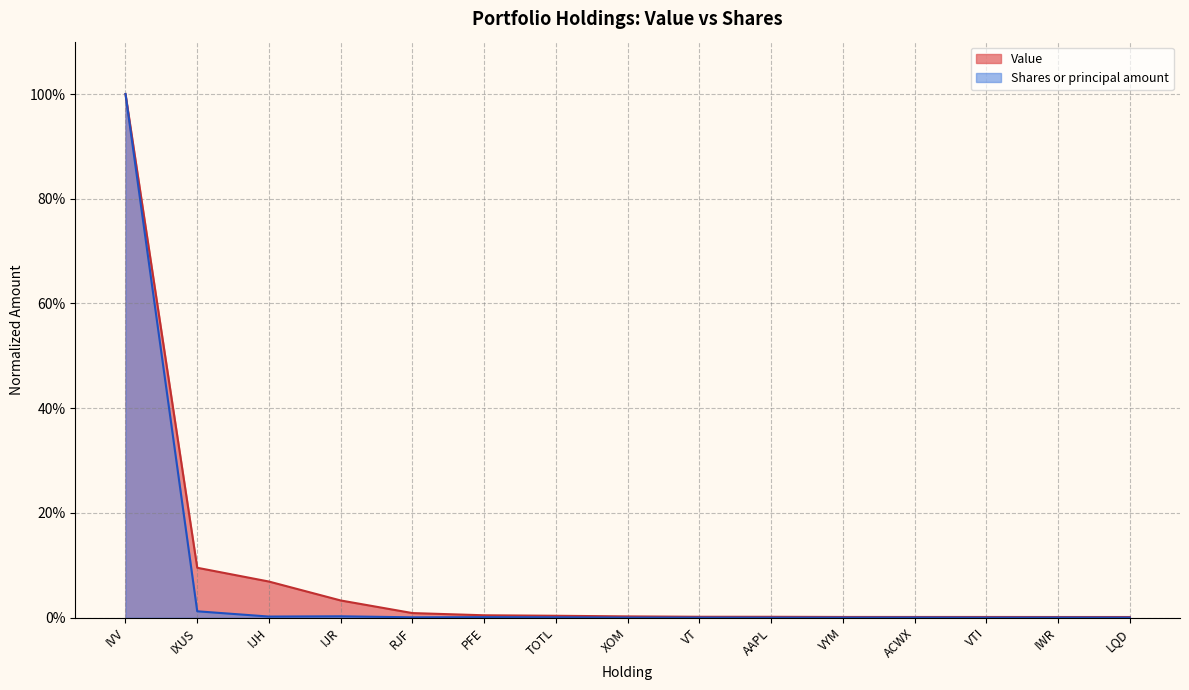

Rank the series at IWR from highest to lowest value.

Value, Shares or principal amount